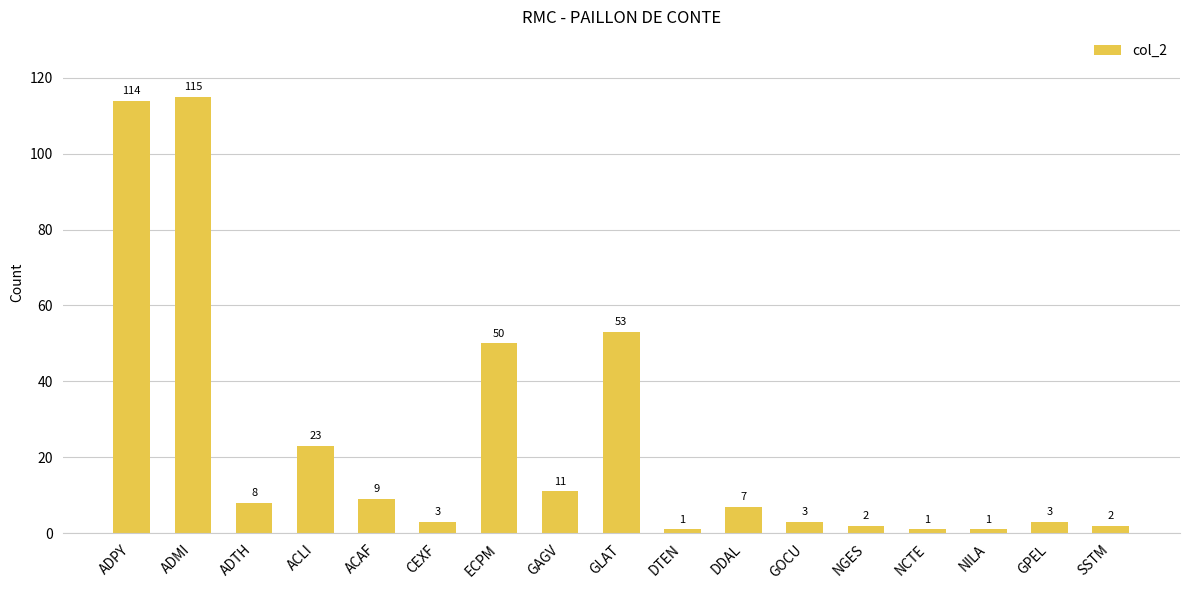

At which category does the chart reach its peak across all series?

ADMI